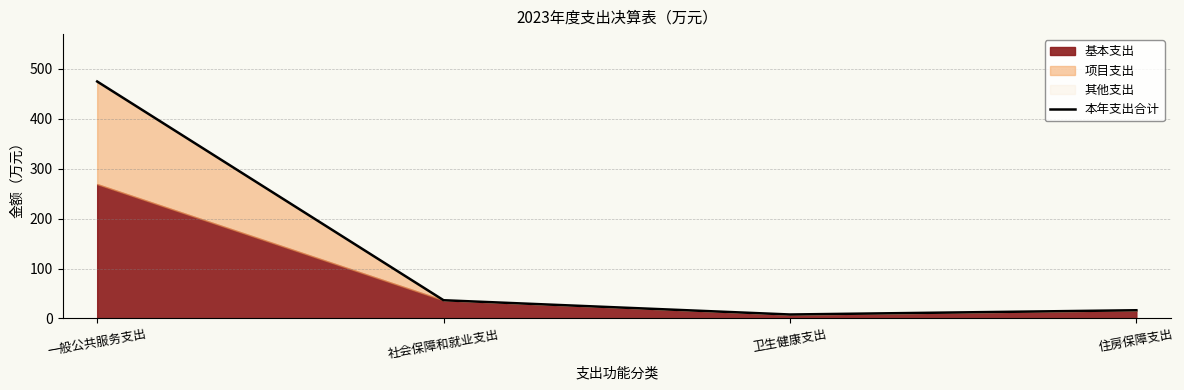

Rank the categories by value from lowest to highest.

卫生健康支出, 住房保障支出, 社会保障和就业支出, 一般公共服务支出